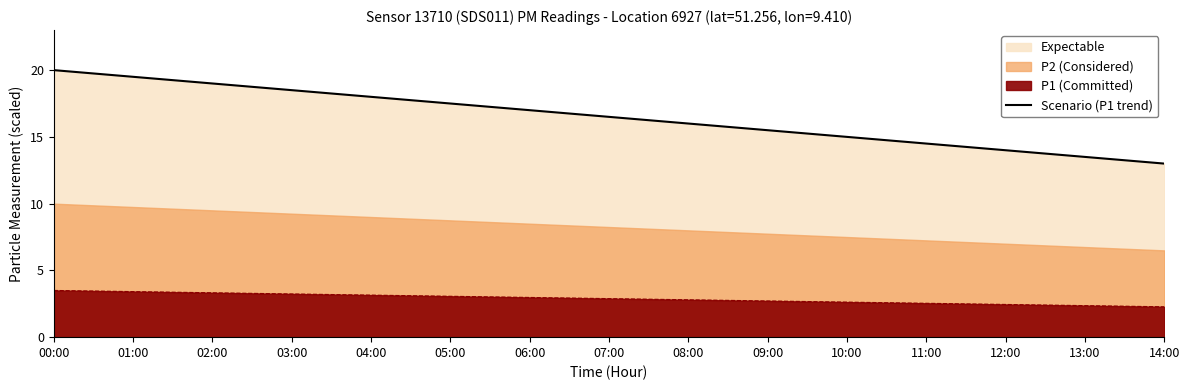

What is the label of the 14th point from the left?

13:00